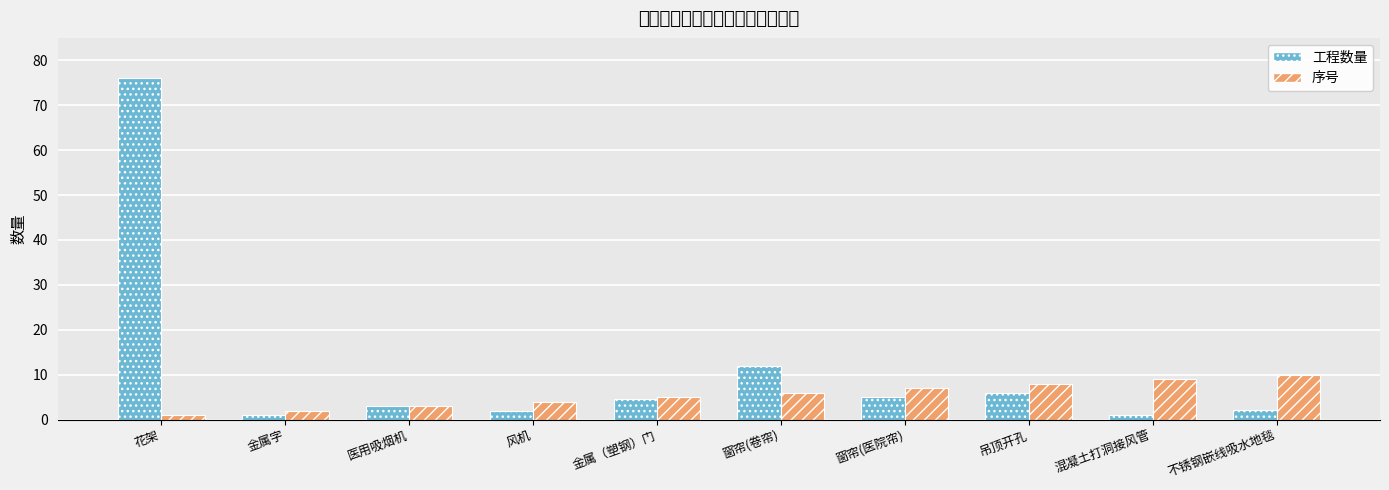

Which category has the highest value across all series?

花架